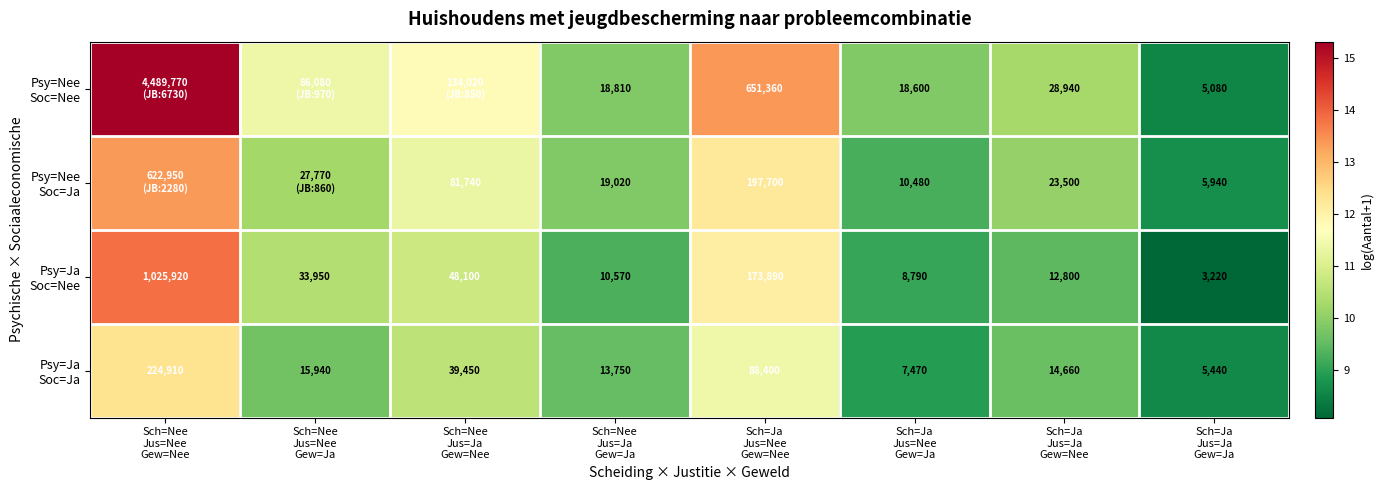

The Psy=Nee Soc=Ja series shows 14.9 at Sch=Ja Jus=Ja Gew=Ja. True or false?

False